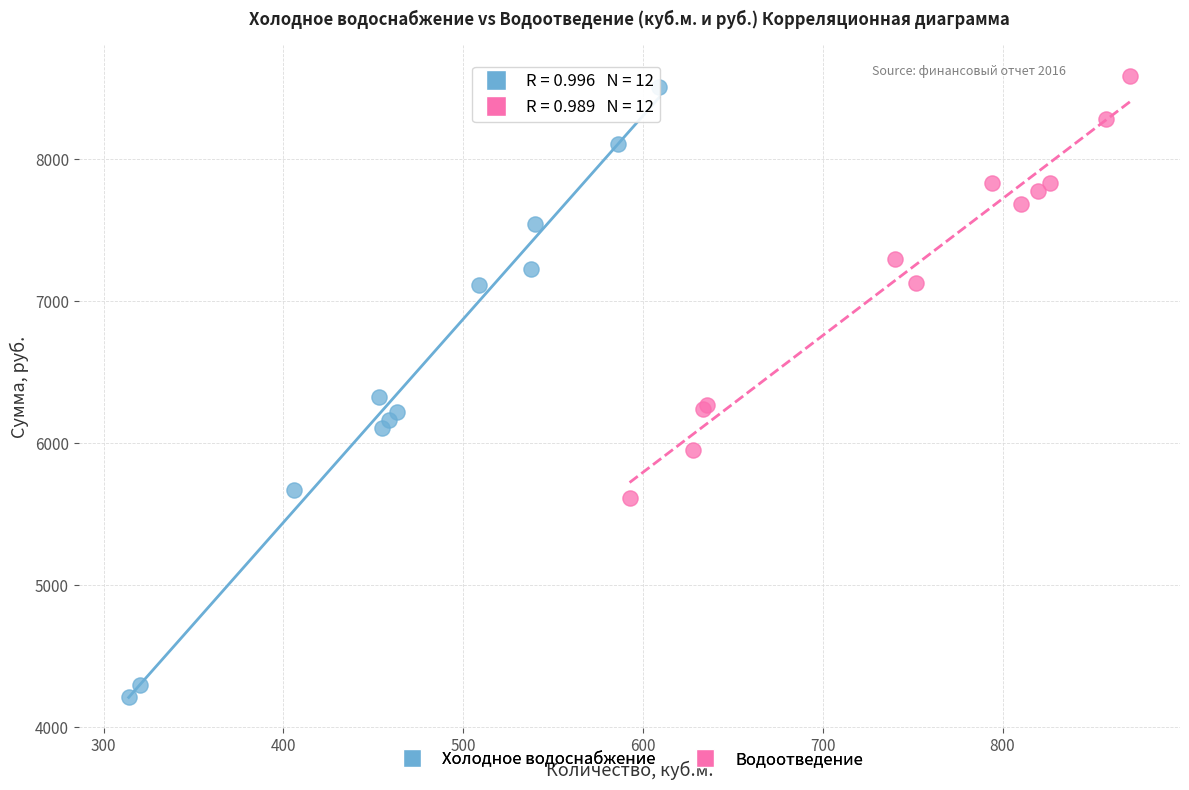

Which series contains the lowest Y value?

Холодное водоснабжение